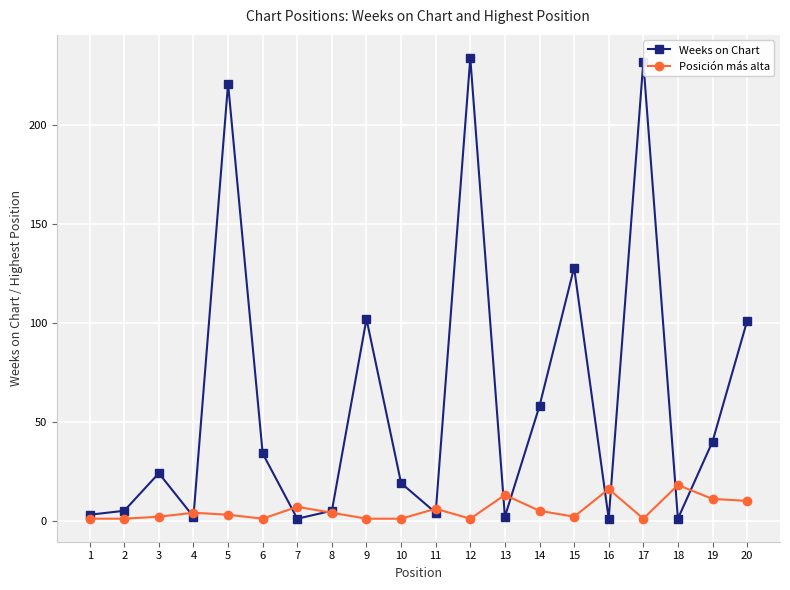

True or false: Posición más alta and Weeks on Chart intersect in this chart.

True